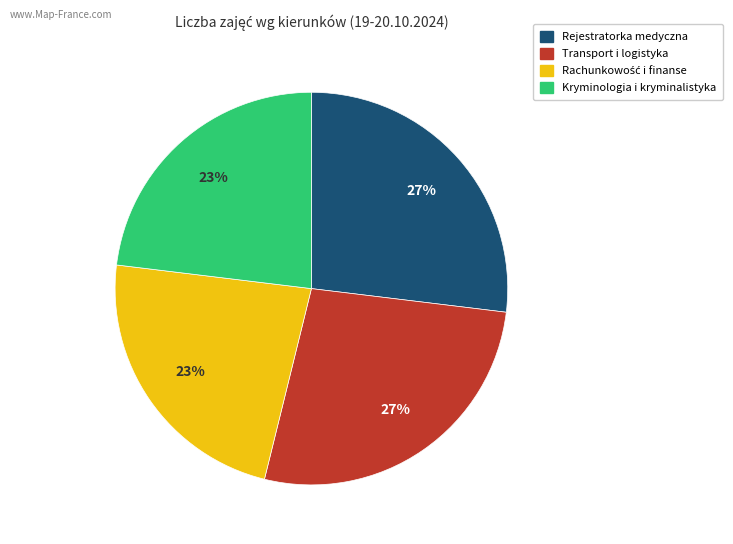

To the nearest percent, what percentage of the pie is Rejestratorka medyczna?

27%